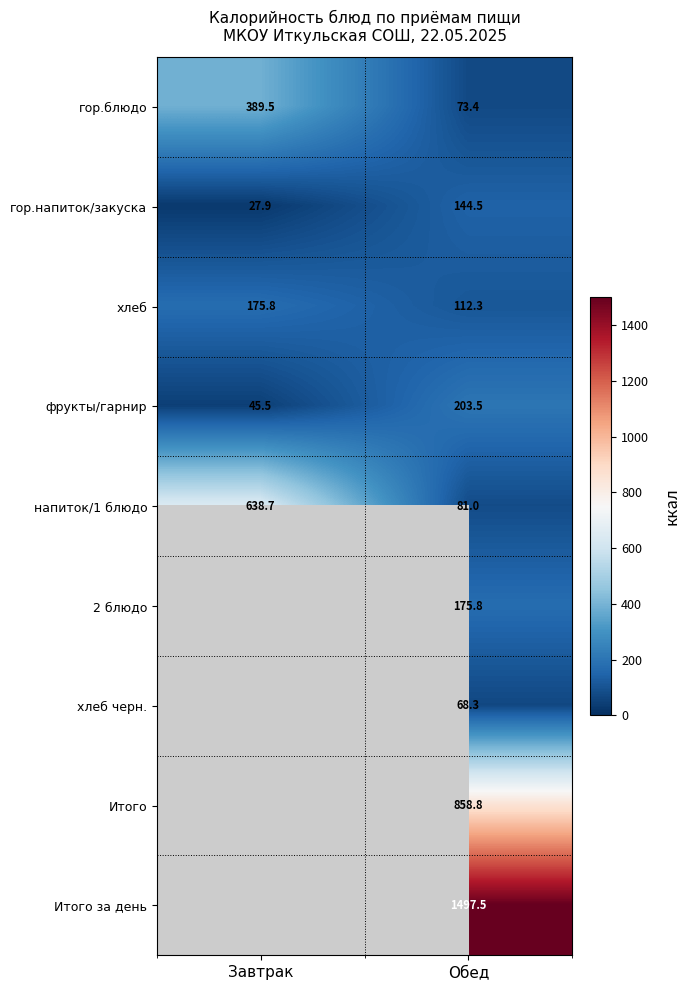

At which category does the chart reach its minimum across all series?

Завтрак